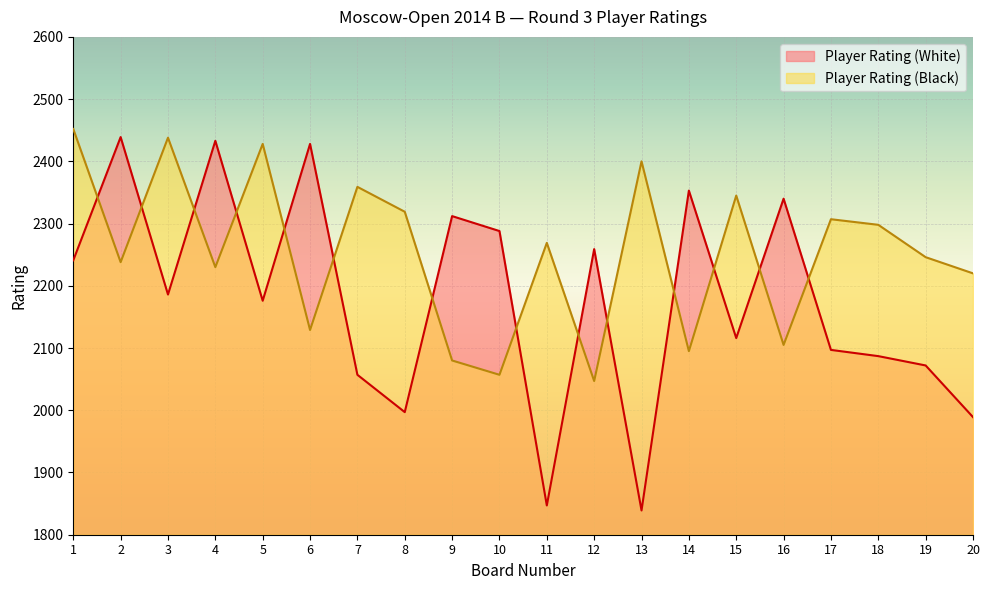

Reading left to right, list all the values displayed in this chart.

Player Rating (White): 1=2241	2=2439	3=2186	4=2433	5=2176	6=2428	7=2057	8=1997	9=2312	10=2288	11=1847	12=2259	13=1839	14=2353	15=2116	16=2340	17=2097	18=2087	19=2072	20=1989
Player Rating (Black): 1=2452	2=2238	3=2438	4=2230	5=2428	6=2129	7=2359	8=2319	9=2080	10=2057	11=2269	12=2047	13=2400	14=2095	15=2345	16=2105	17=2307	18=2298	19=2246	20=2220